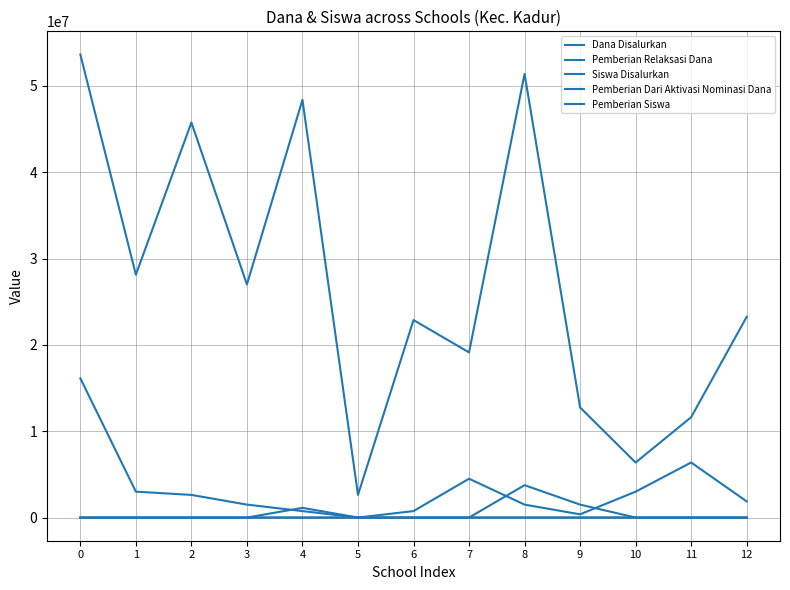

Reading right to left, transcribe all the data shown in this chart.

Dana Disalurkan: 12=23250000	11=11625000	10=6375000	9=12750000	8=51375000	7=19125000	6=22875000	5=2625000	4=48375000	3=27000000	2=45750000	1=28125000	0=53625000
Pemberian Relaksasi Dana: 12=1875000	11=6375000	10=3000000	9=375000	8=1500000	7=4500000	6=750000	5=0	4=750000	3=1500000	2=2625000	1=3000000	0=16125000
Siswa Disalurkan: 12=39	11=24	10=11	9=21	8=79	7=33	6=38	5=4	4=76	3=45	2=69	1=46	0=88
Pemberian Dari Aktivasi Nominasi Dana: 12=0	11=0	10=0	9=1500000	8=3750000	7=0	6=0	5=0	4=1125000	3=0	2=0	1=0	0=0
Pemberian Siswa: 12=36	11=11	10=5	9=18	8=72	7=25	6=36	5=4	4=73	3=43	2=65	1=42	0=65